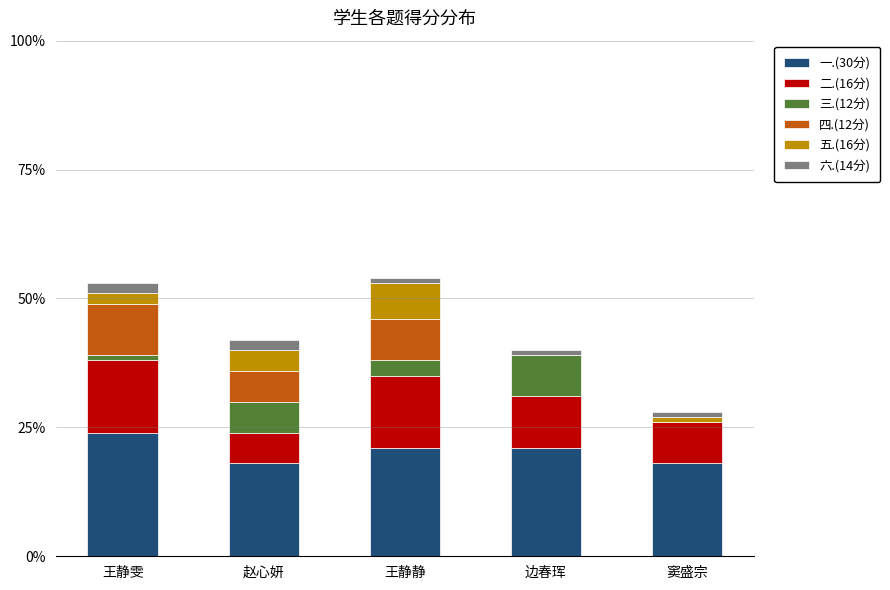

Which category has the highest value in the 一.(30分) series?

王静雯